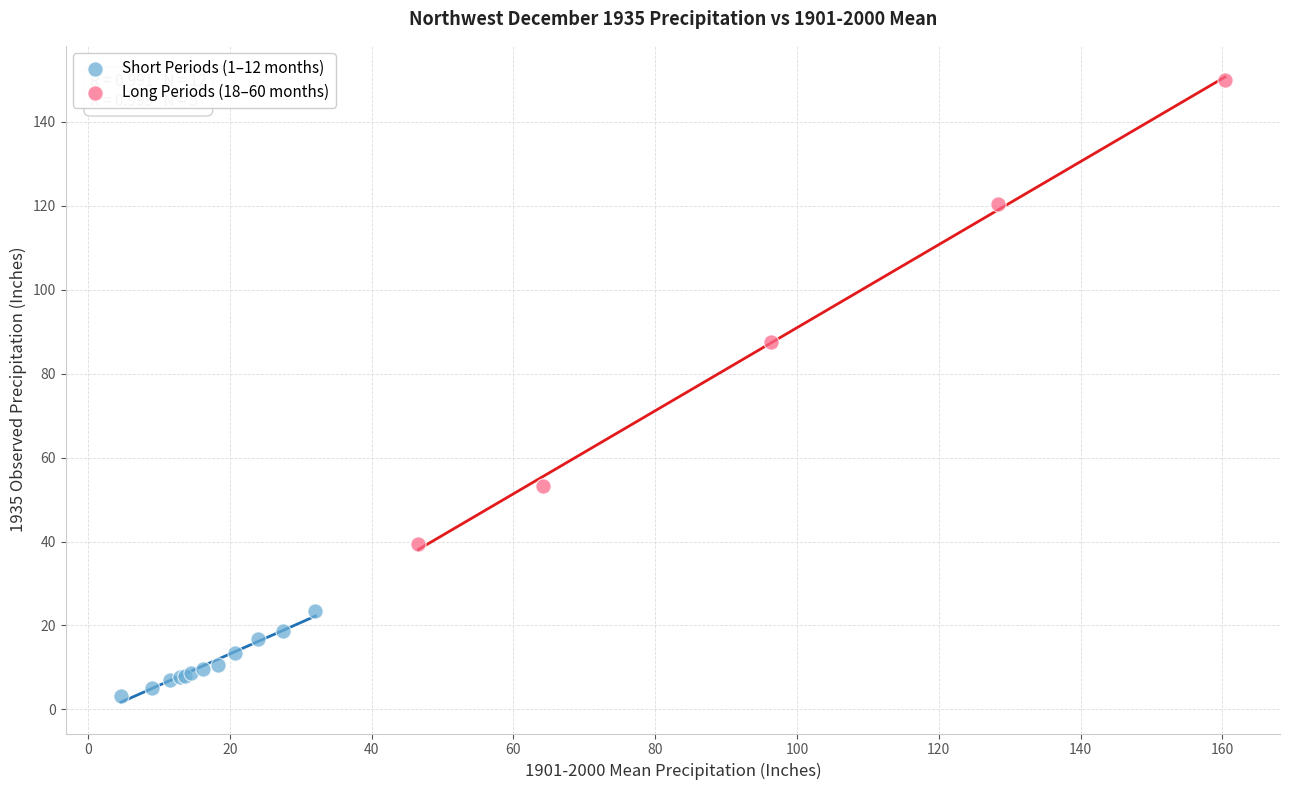

Which series contains the highest Y value?

Long Periods (18–60 months)